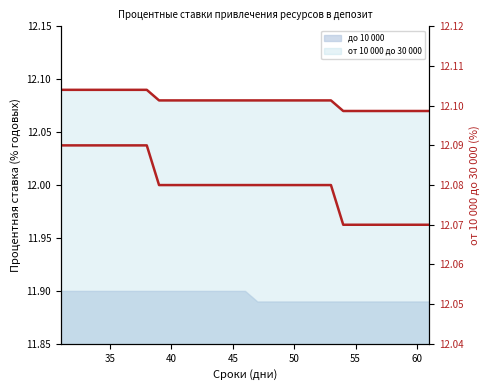

What is the maximum value shown in the chart?

12.1